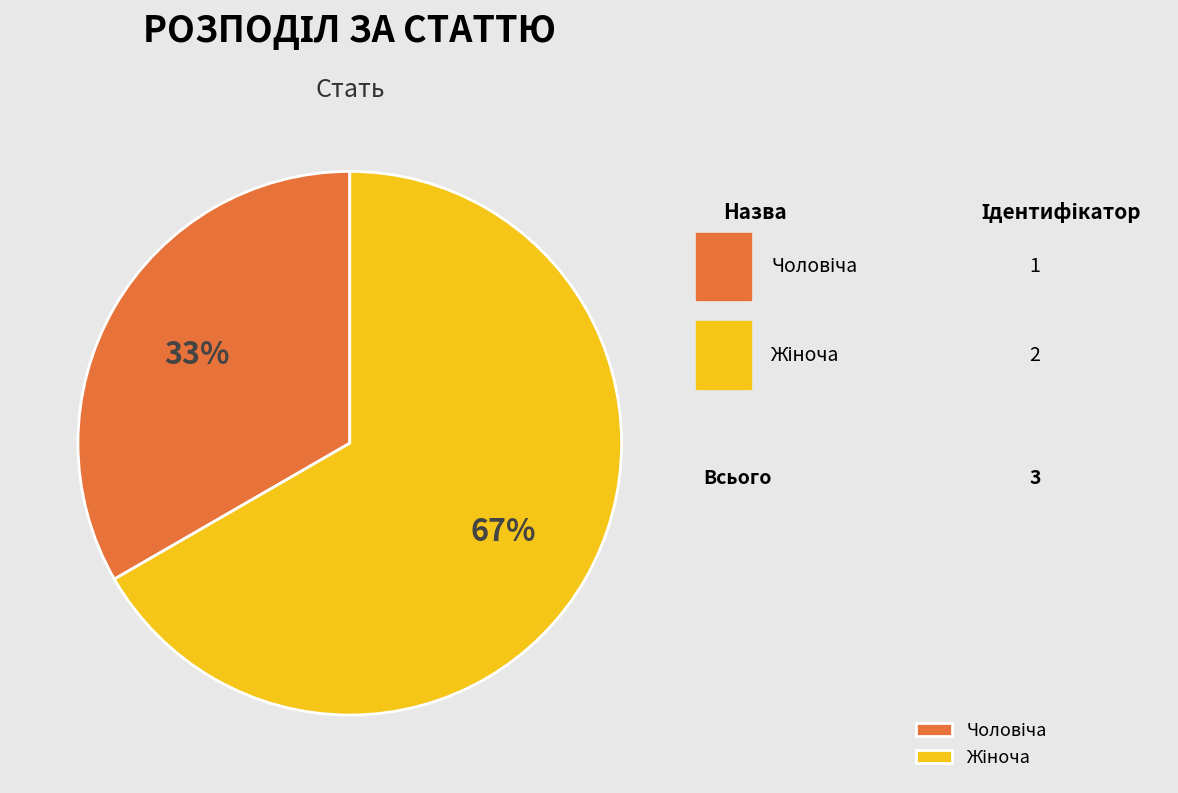

Is Чоловіча the majority of the pie?

No